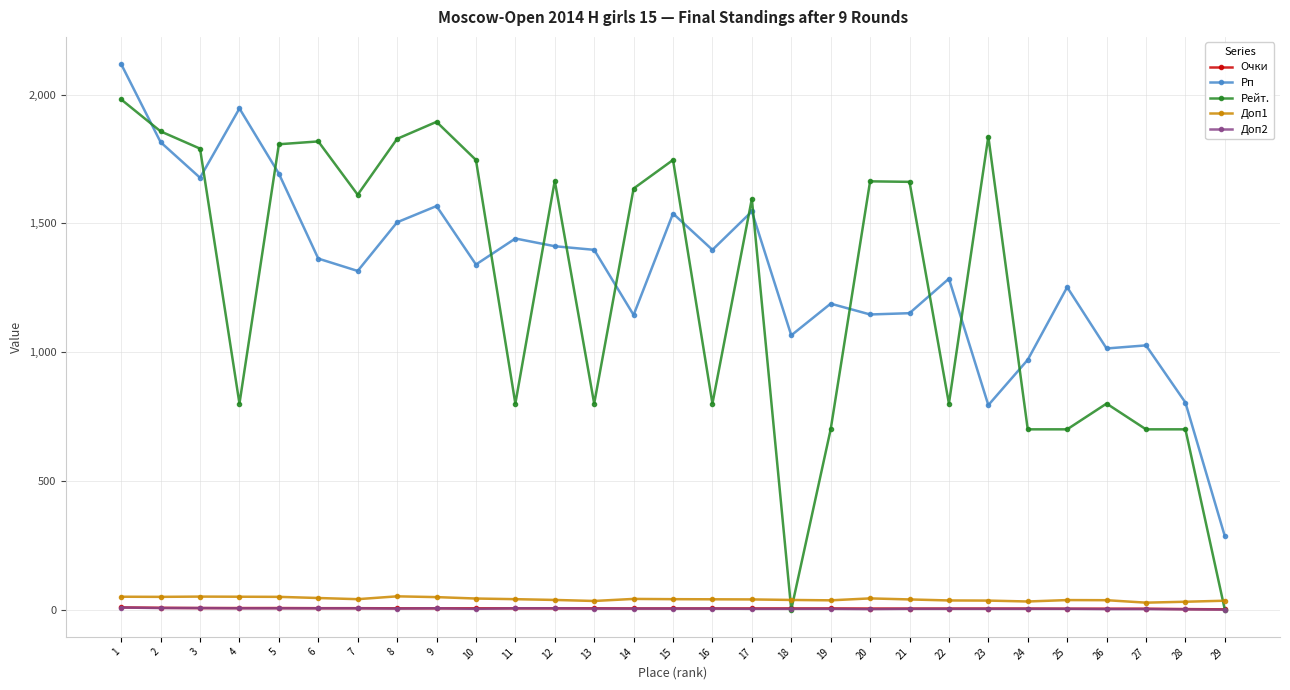

At which category is the sum across all series the highest?

1